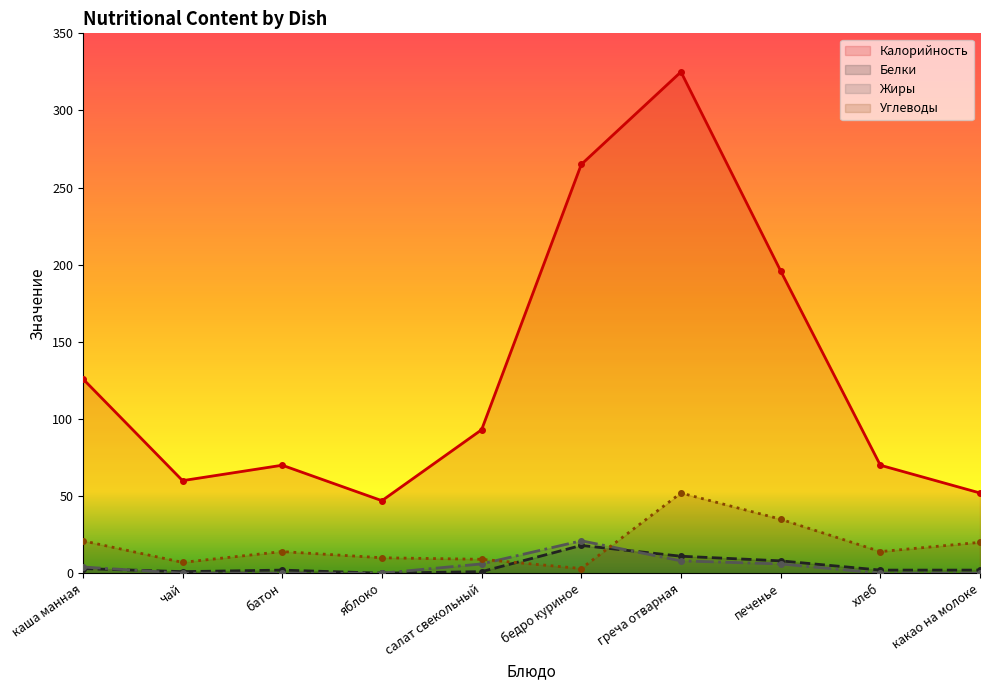

How many data points does each series have?

10